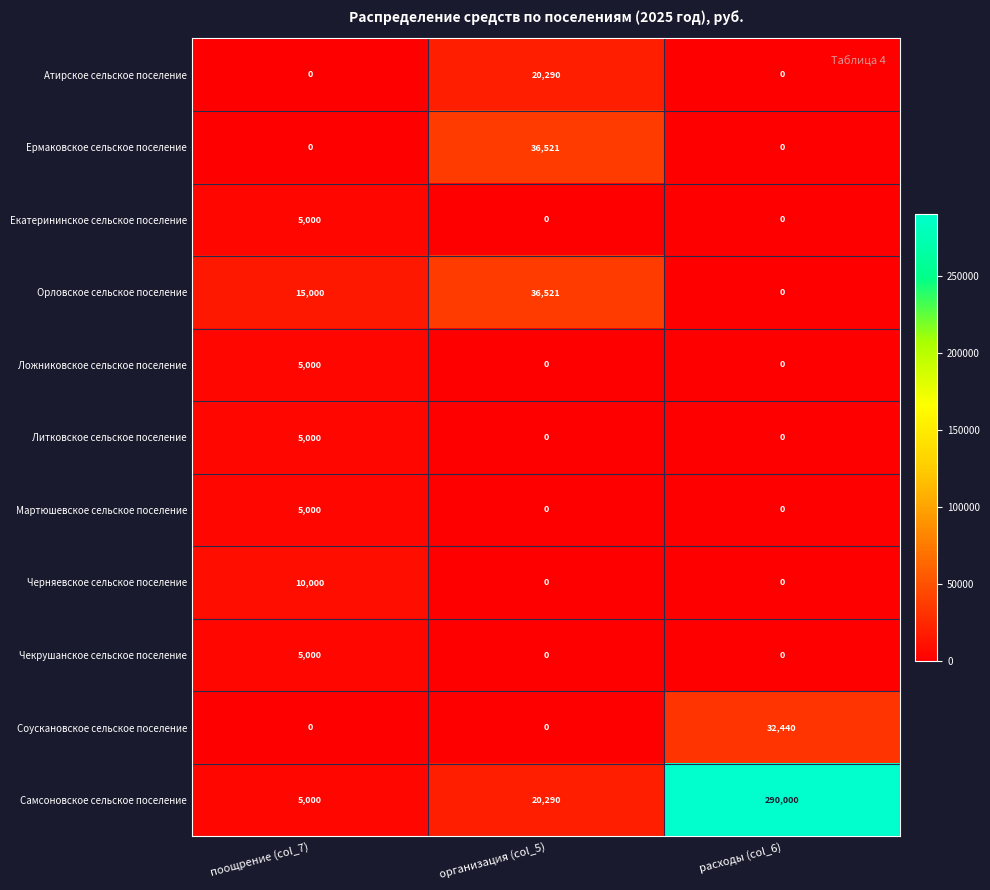

How many Ложниковское сельское поселение values are between 0 and 5000?

3